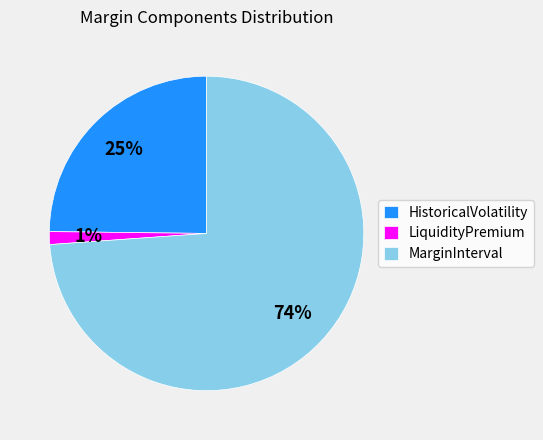

Combined, do HistoricalVolatility and MarginInterval account for over 50%?

Yes